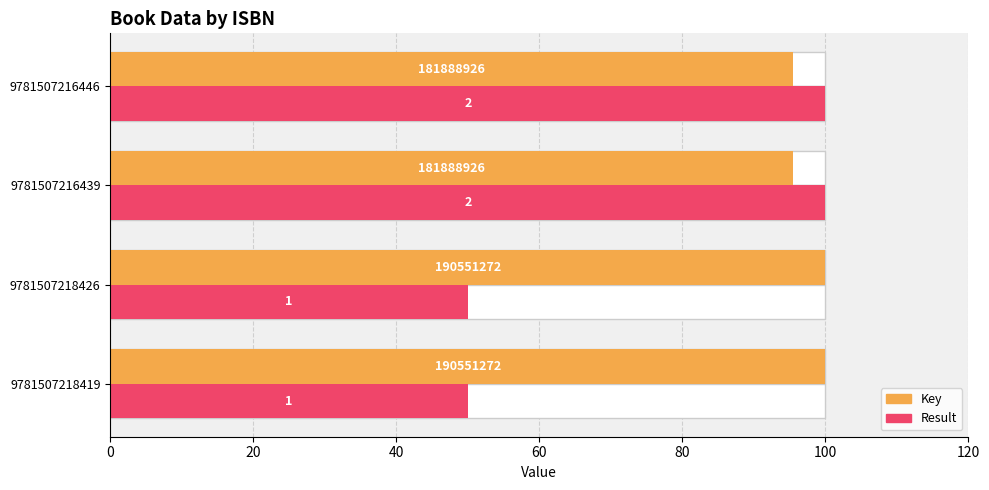

Which series has the largest total across all categories?

Key